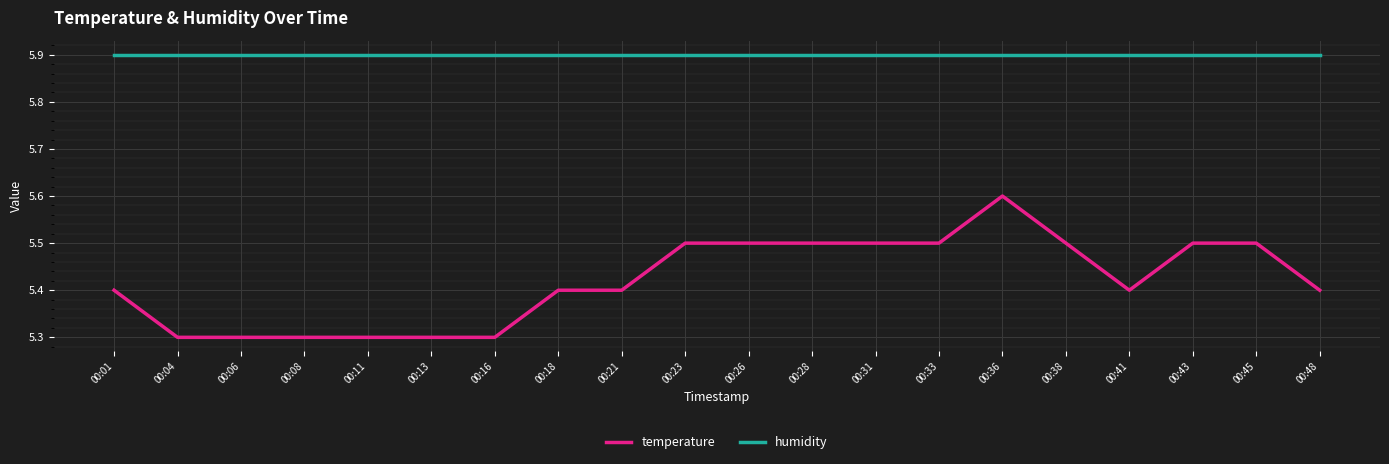

Does the chart display data point markers on the line(s)?

No